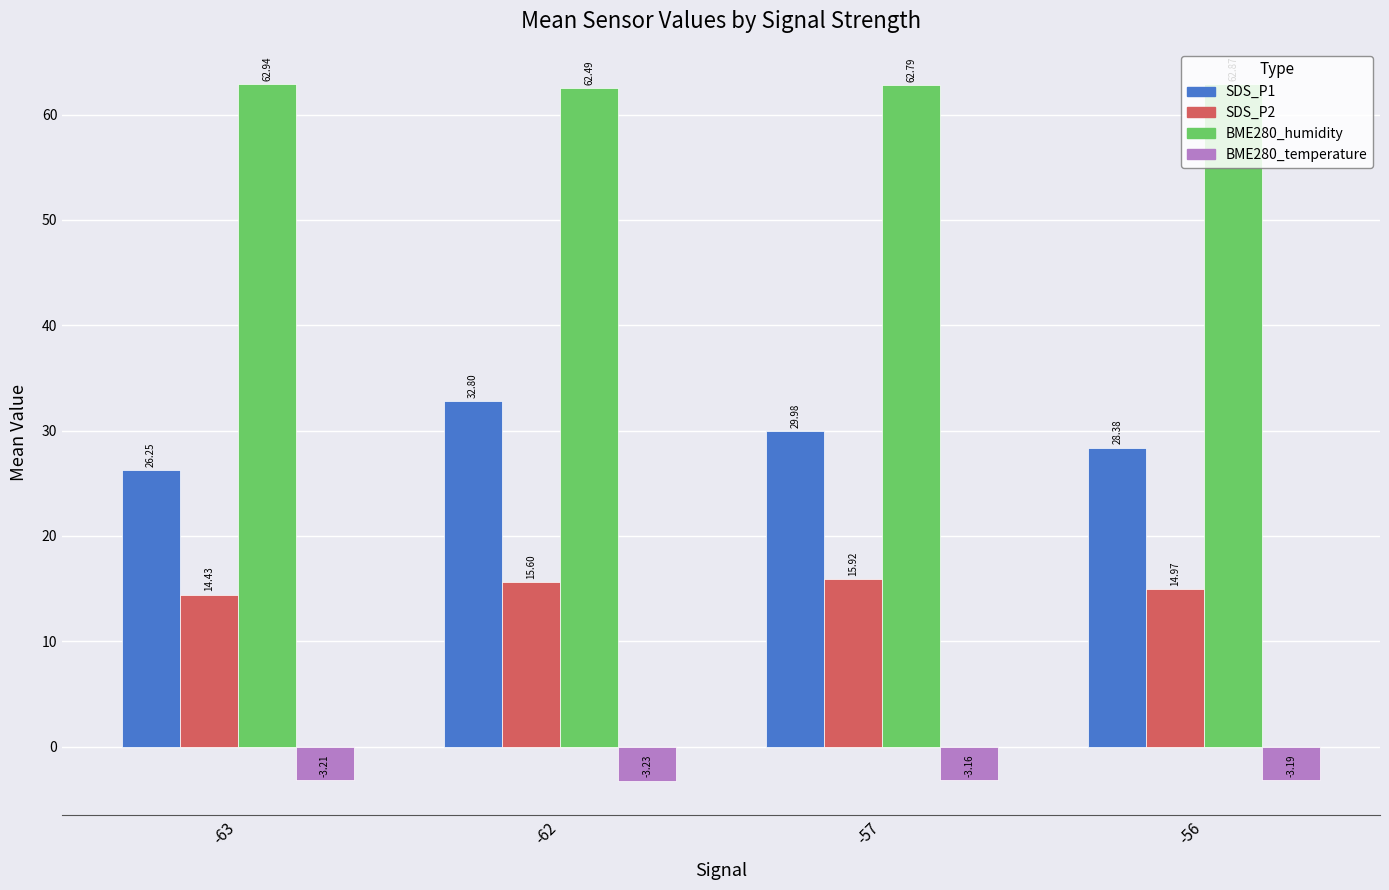

The value of BME280_humidity at -62 is 62.5. True or false?

True